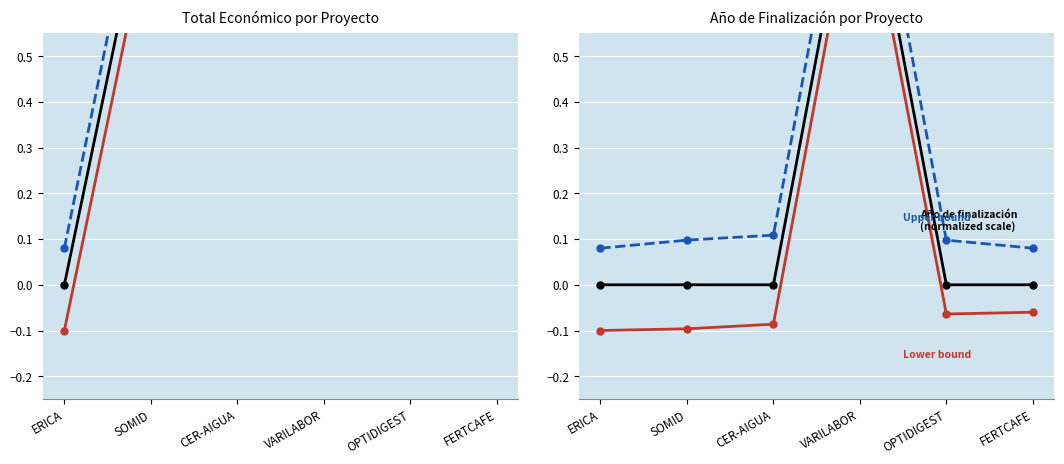

List the labels in order of Lower bound value, smallest first.

ERICA, SOMID, CER-AIGUA, OPTIDIGEST, FERTCAFE, VARILABOR